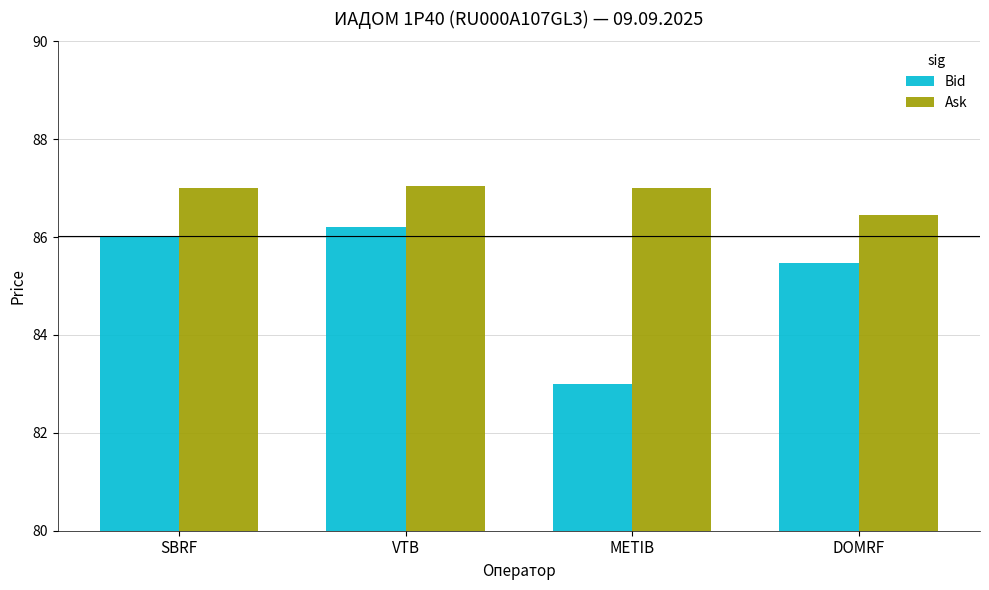

Where is Bid nearest to the value 84?

METIB